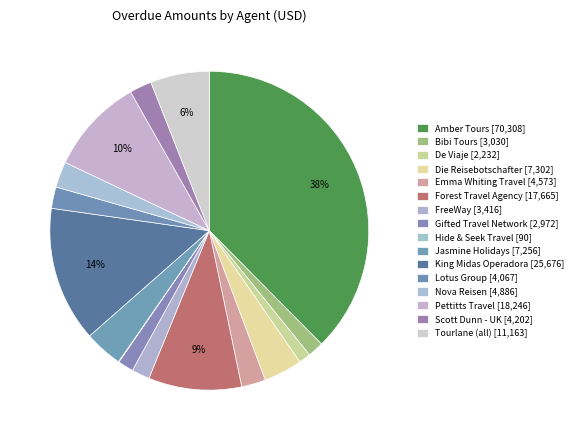

True or false: De Viaje accounts for 16% of the total.

False